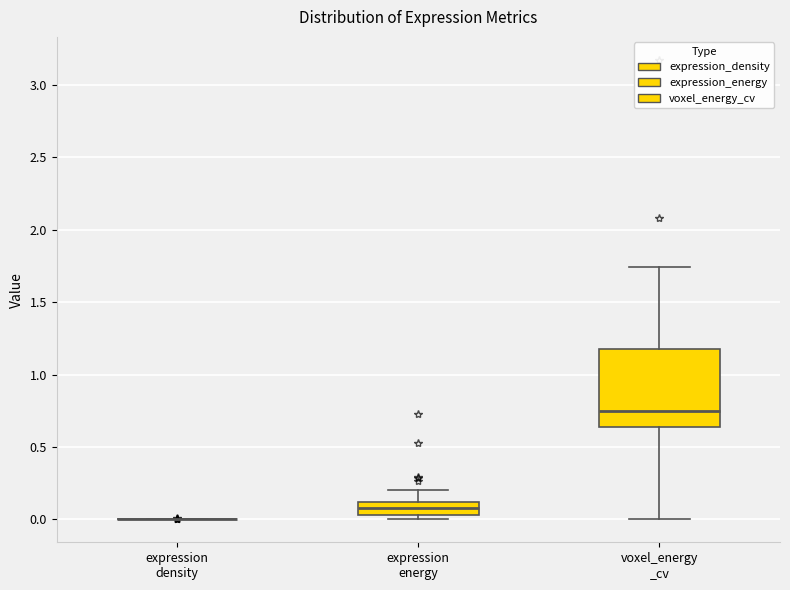

Reading left to right, read every box against the y-axis: the position of its median line, the range the box covers, and the ends of its whiskers. The values are not printed on the chart, so give them approximately, as read against the axis.

expression density: box collapsed to a line at 0.00, whiskers 0.00 to 0.00
expression energy: median 0.10 (inside the box), box 0.05 to 0.10, whiskers 0.00 to 0.20
voxel_energy _cv: median 0.75, box 0.65 to 1.20, whiskers 0.00 to 1.75